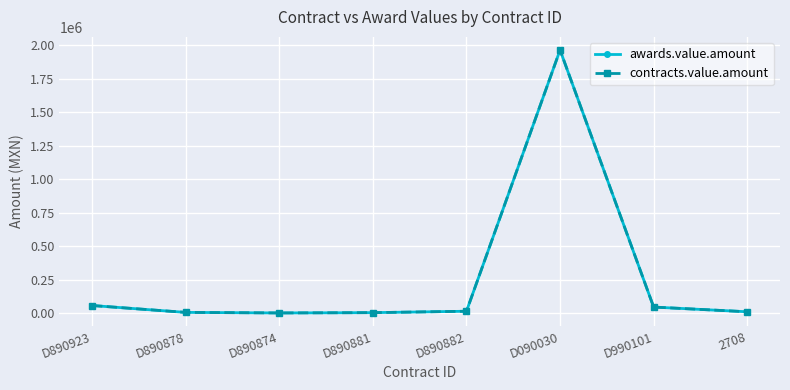

Between 2708 and D890923, which is larger?

D890923